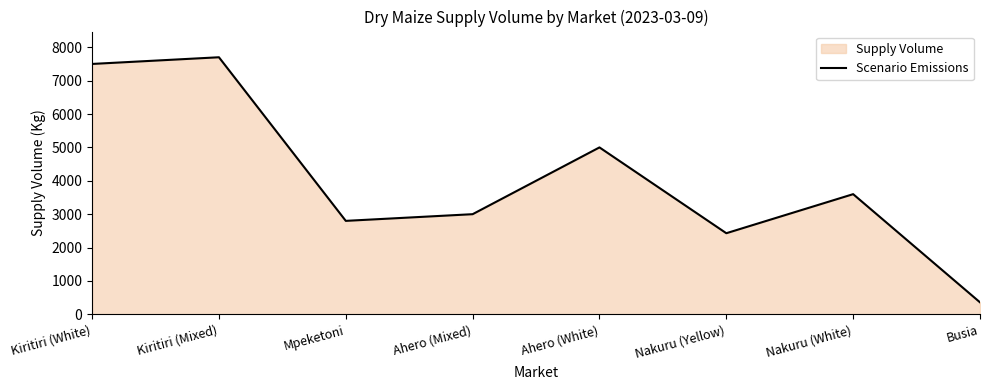

What value does the data have at Nakuru (Yellow)?

2430